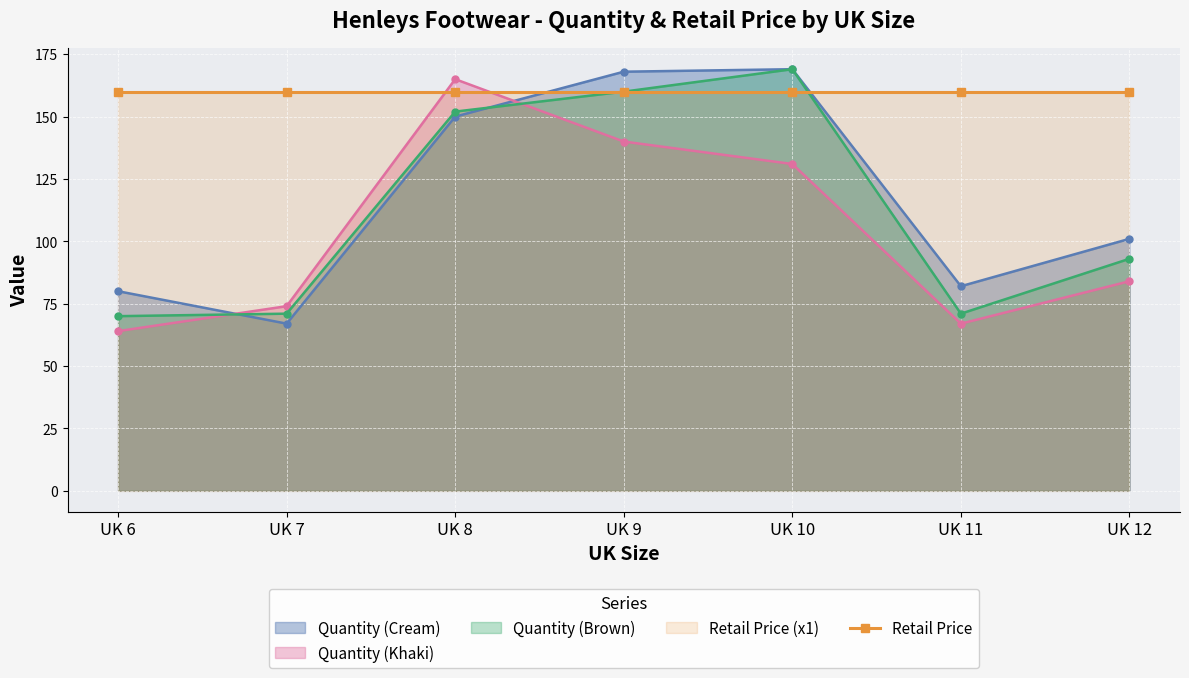

How many intersections are there between Quantity (Khaki) and Quantity (Cream)?

2